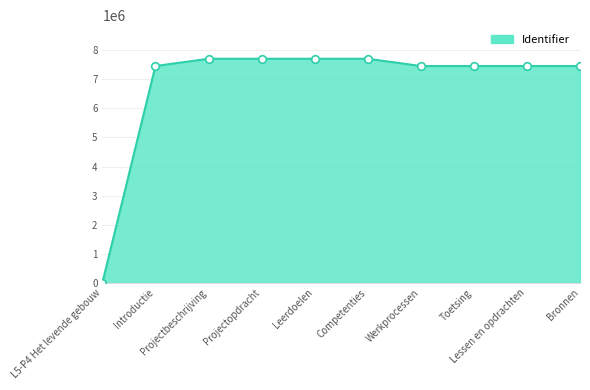

What is the change in value from L5-P4 Het levende gebouw to Introductie?

+7457044